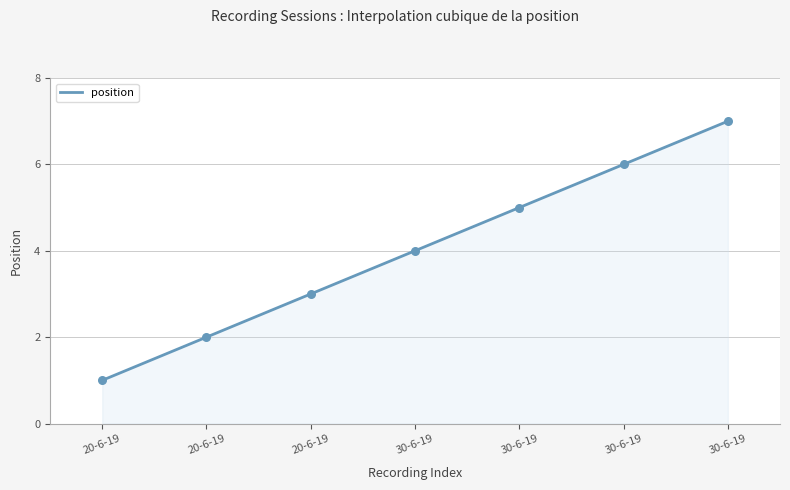

What is the ratio of the value at 30-6-19 to the value at 30-6-19?

0.8